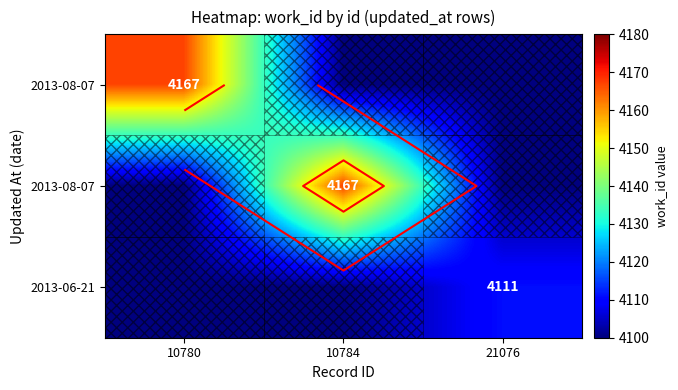

Which has a higher value, 10784 or 21076?

10784